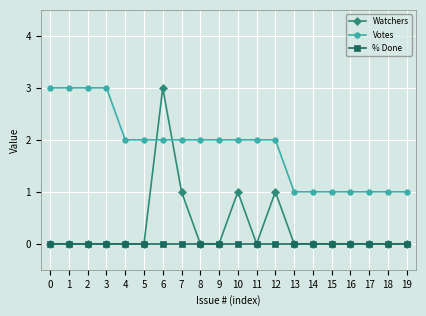

Rank the series by their average value, from highest to lowest.

Votes, Watchers, % Done